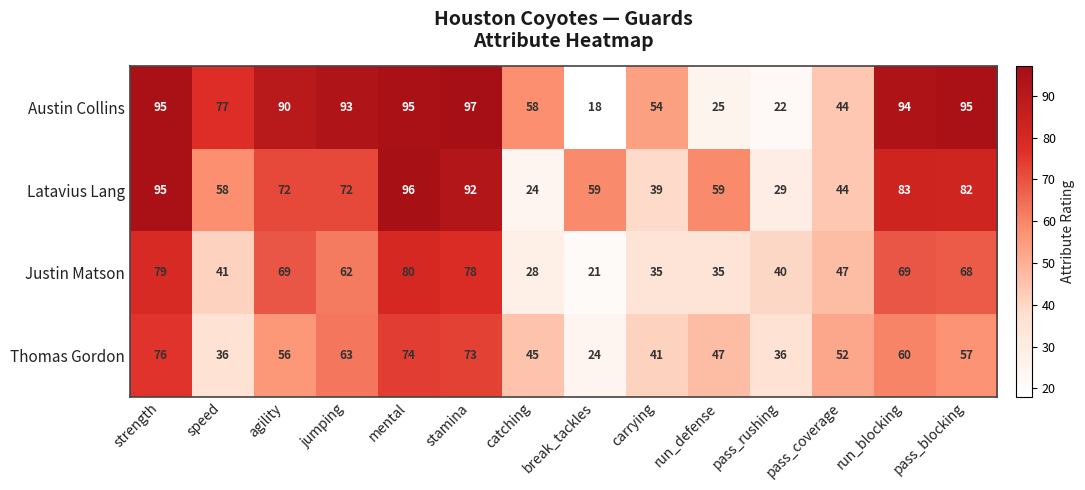

What is the sum of all Thomas Gordon values?

740